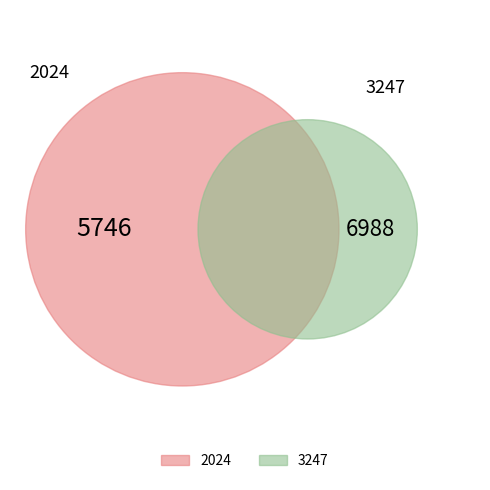

To the nearest percent, what is the difference between the 3247 and 2024 slice percentages?

10%